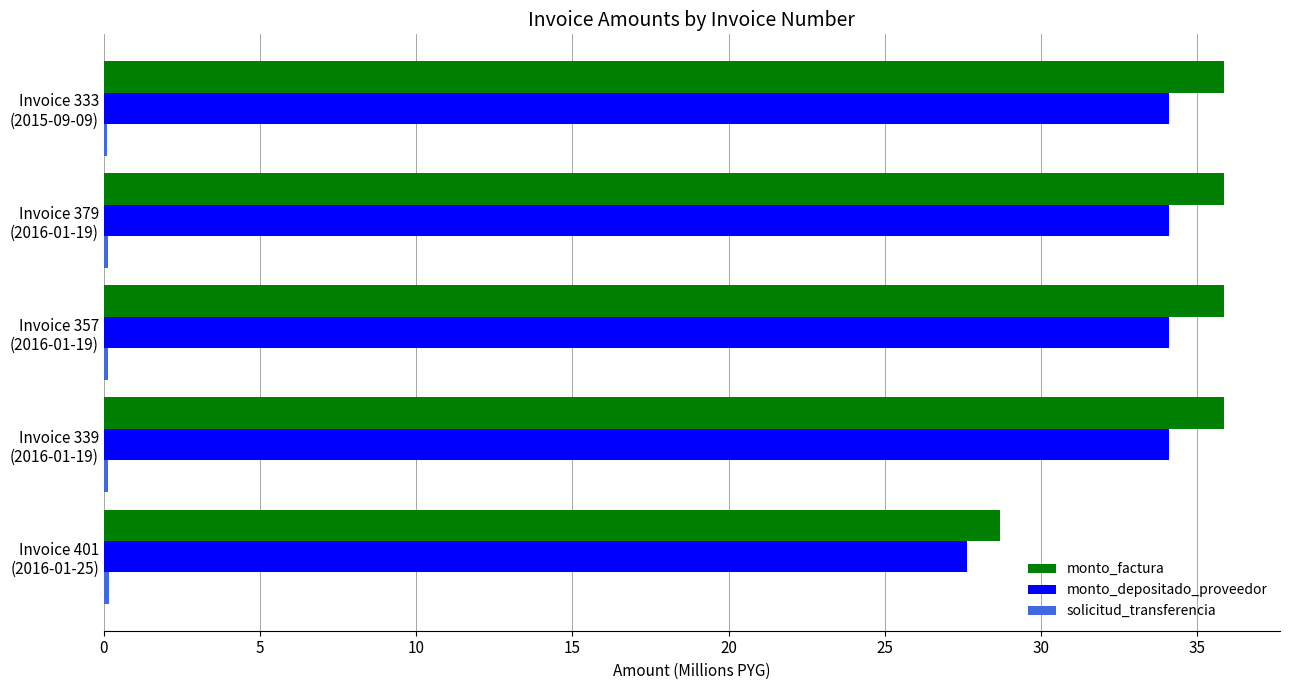

Which series has the largest total across all categories?

monto_factura